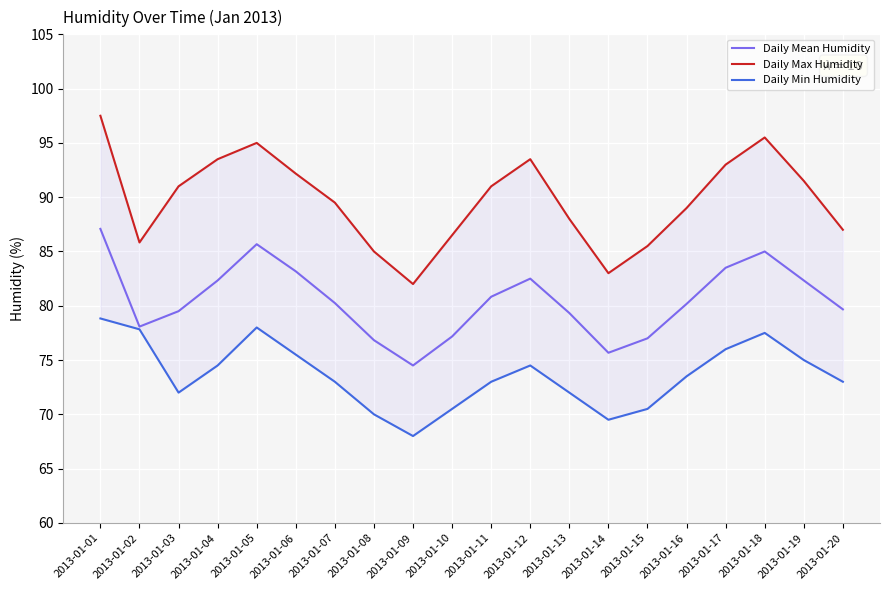

Which series has the widest spread of values?

Daily Max Humidity